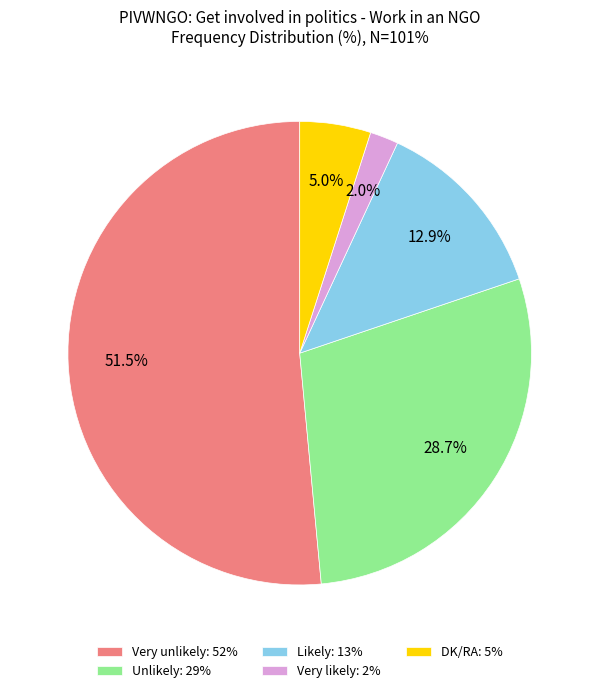

Approximately how many times larger is the value at Likely: 13% compared to DK/RA: 5%?

2.6